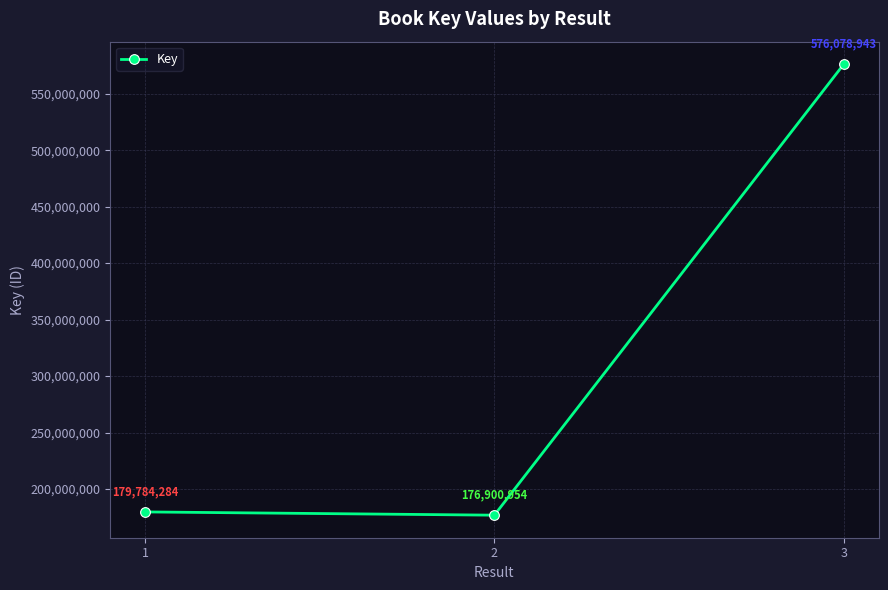

Is it true that the value at 1 is 302119527?

False